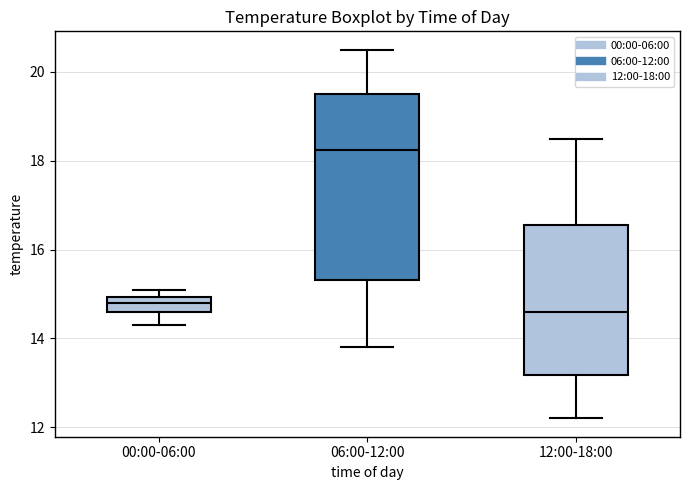

Where does the lower whisker of the box for 00:00-06:00 end on the y-axis? The values are not printed on the chart, so give them approximately, as read against the axis.

14.4